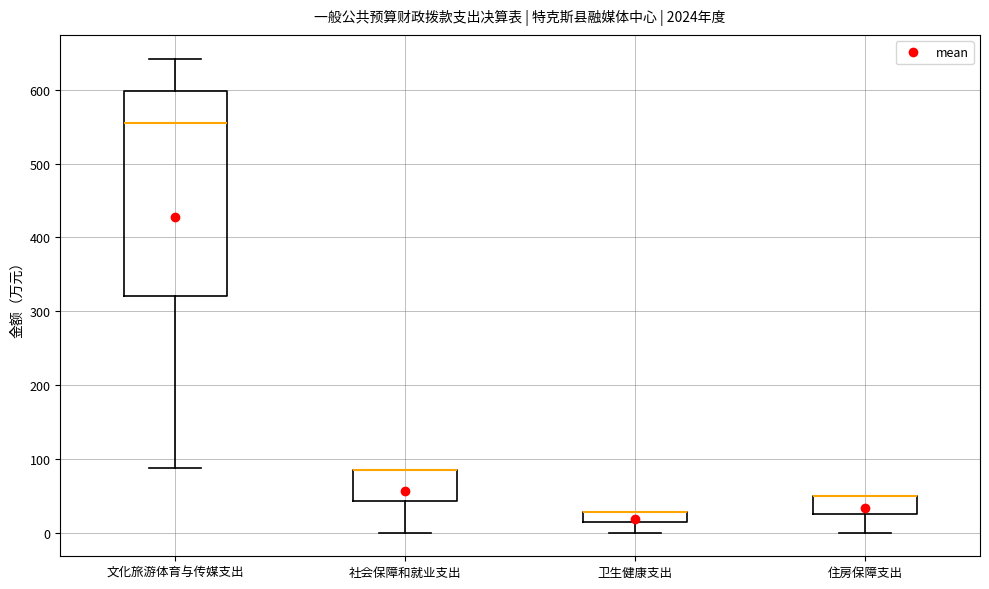

Comparing the boxes themselves (not the whiskers), which one is the tallest?

文化旅游体育与传媒支出